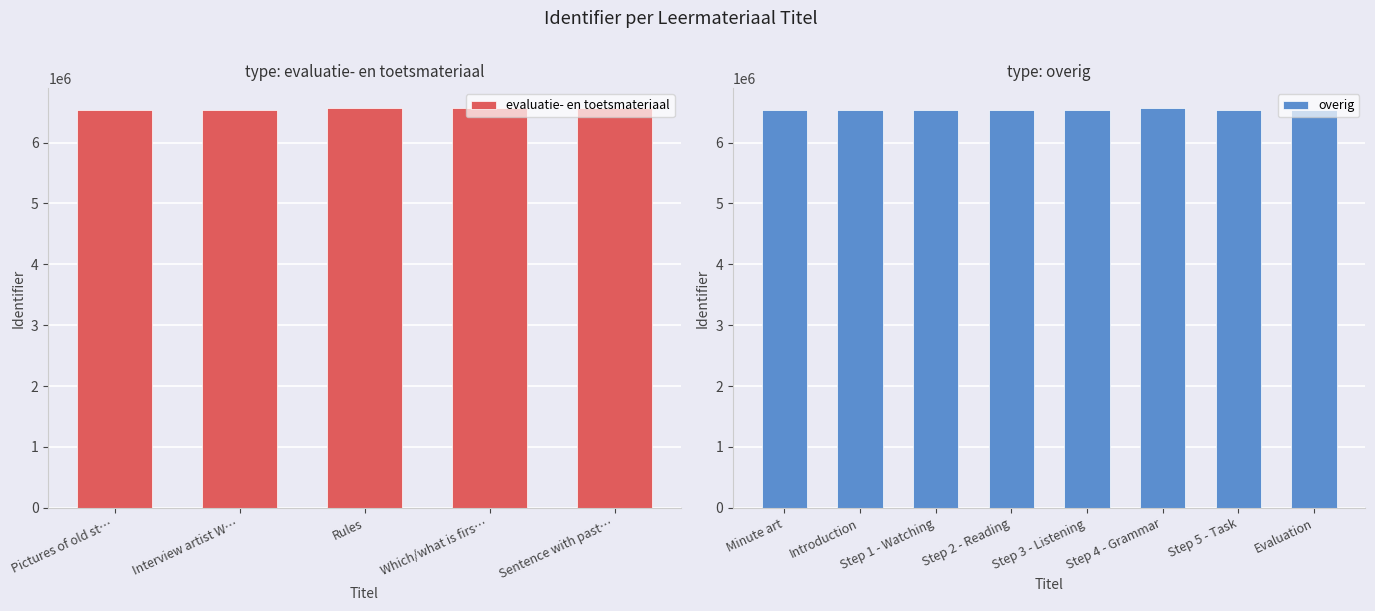

The overig series shows 6540984 at Evaluation. True or false?

True